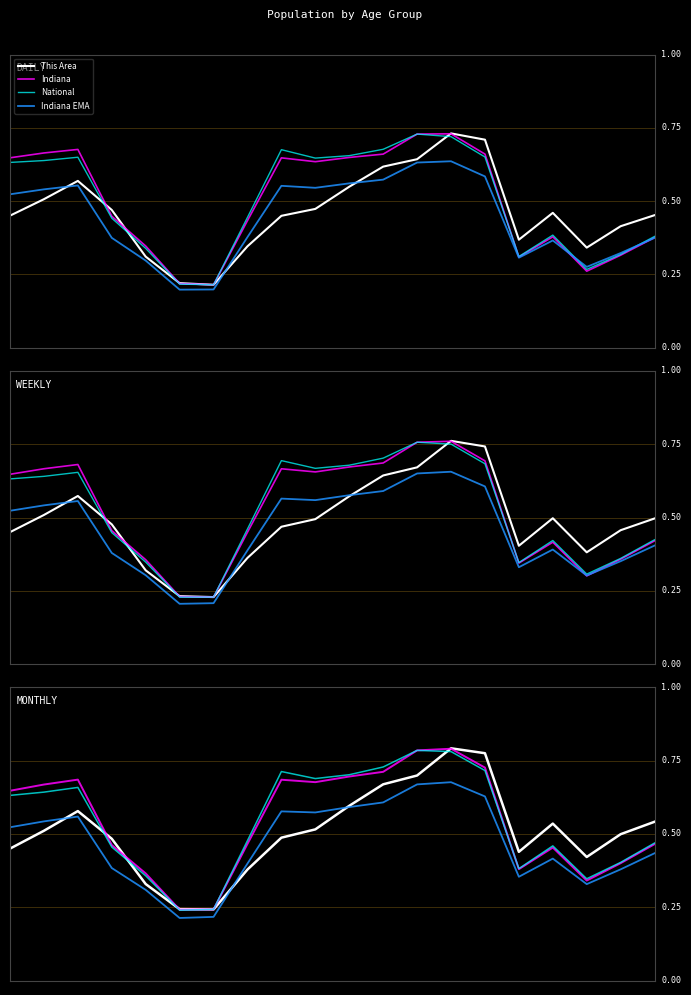

What is the difference between the Indiana EMA values at 2 and 17?

0.2